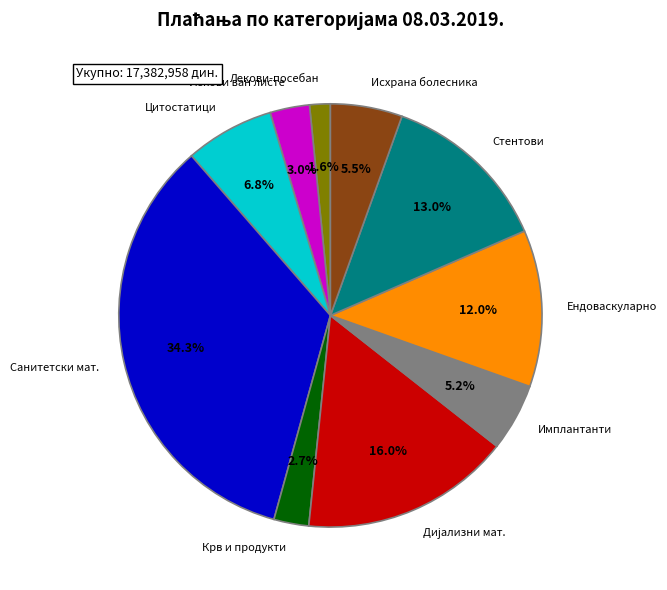

Is there a majority slice in this chart?

No